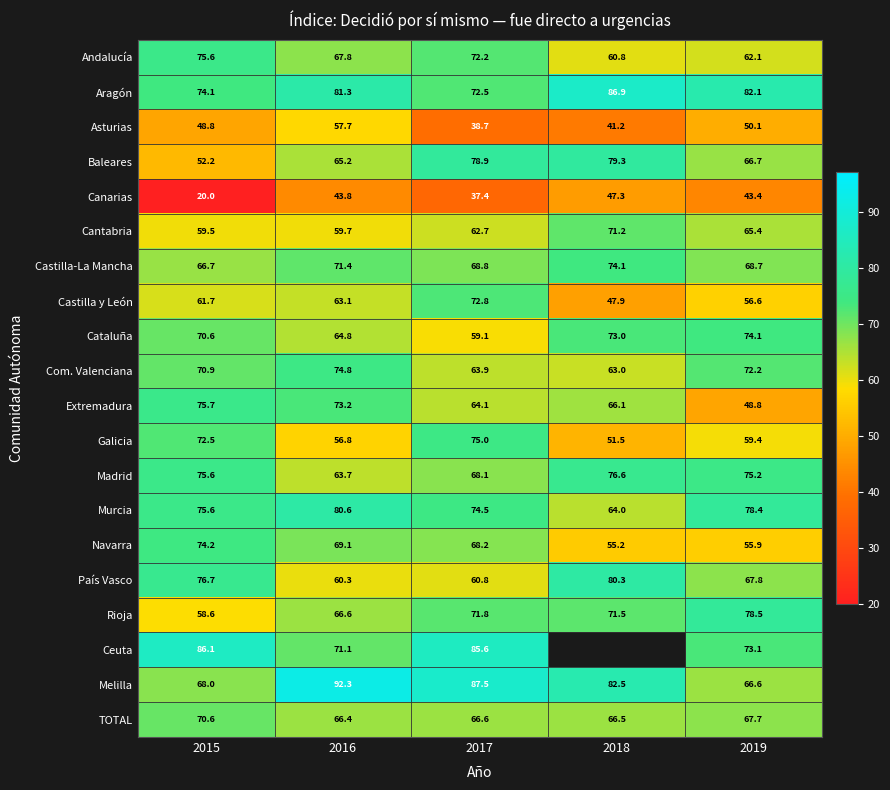

Read the TOTAL value at 2017.

66.6